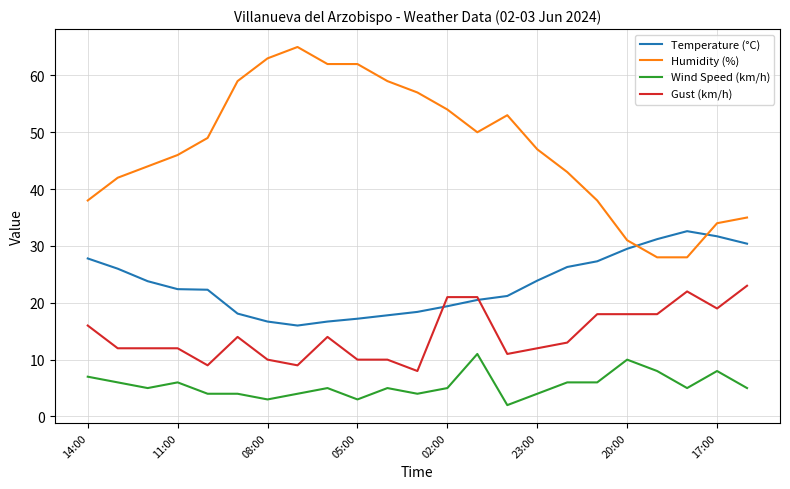

Rank the series by their average value, from highest to lowest.

Humidity (%), Temperature (°C), Gust (km/h), Wind Speed (km/h)